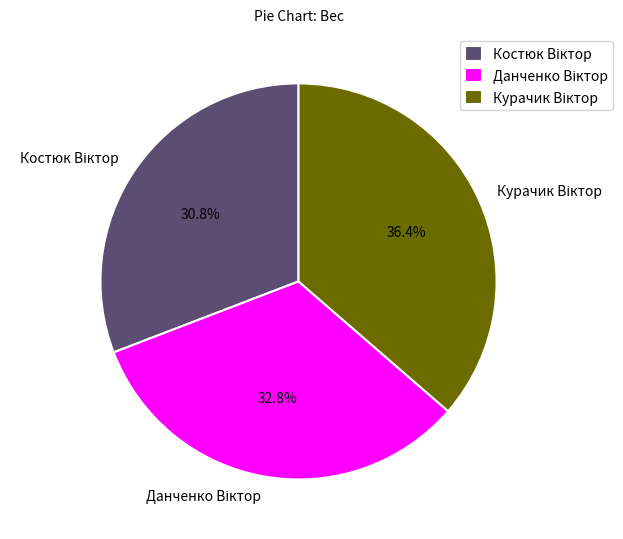

Is there a majority slice in this chart?

No